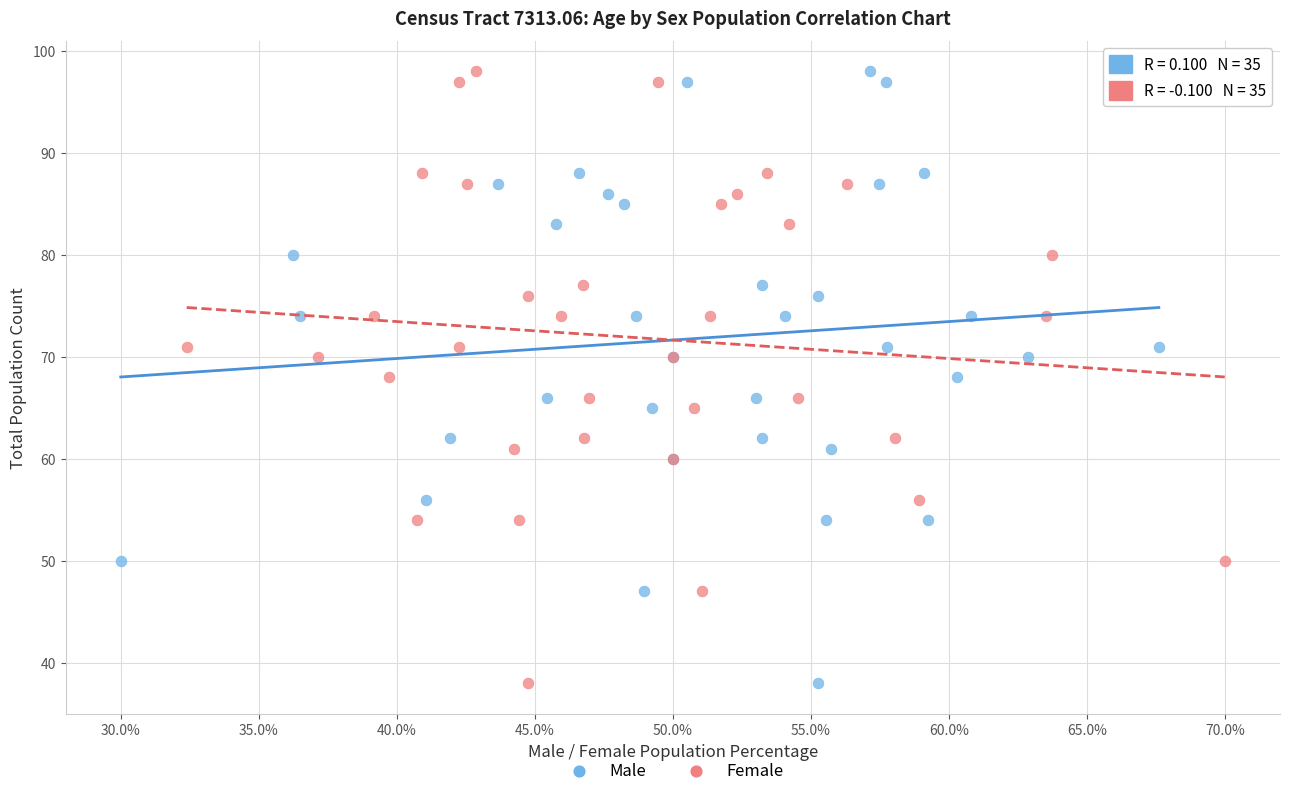

What are all the series names shown in the legend?

Male, Female